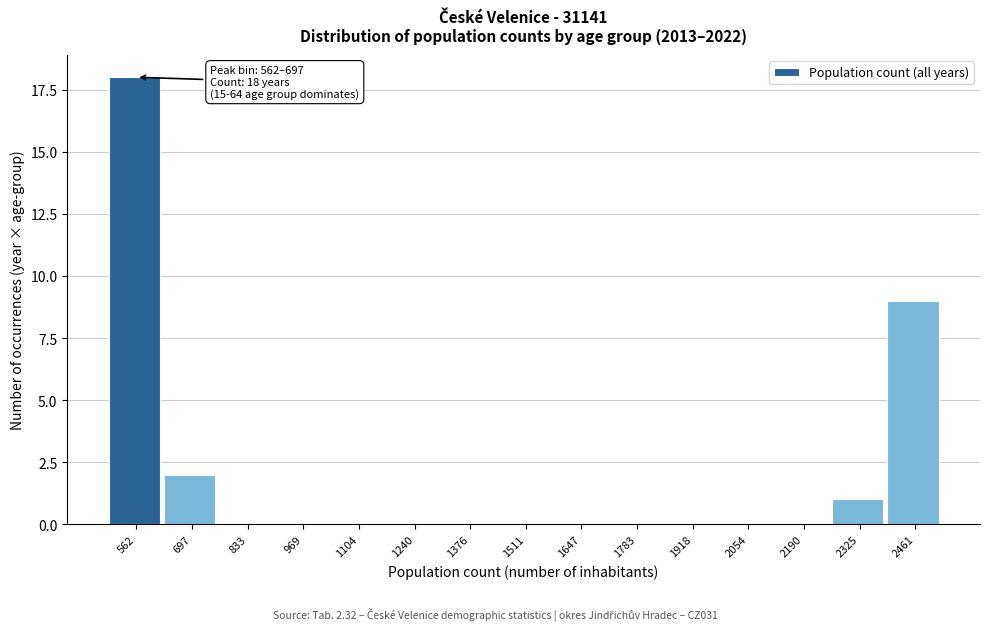

Is it true that the value at 969 is 0?

True